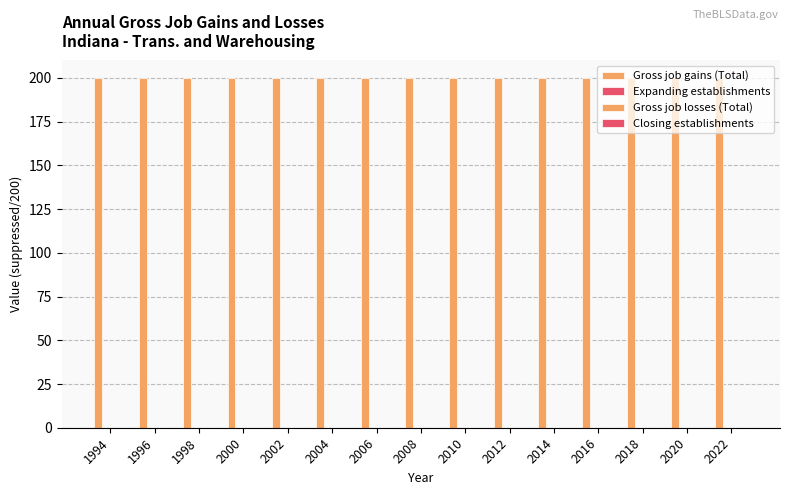

How many bars are there in total?

60